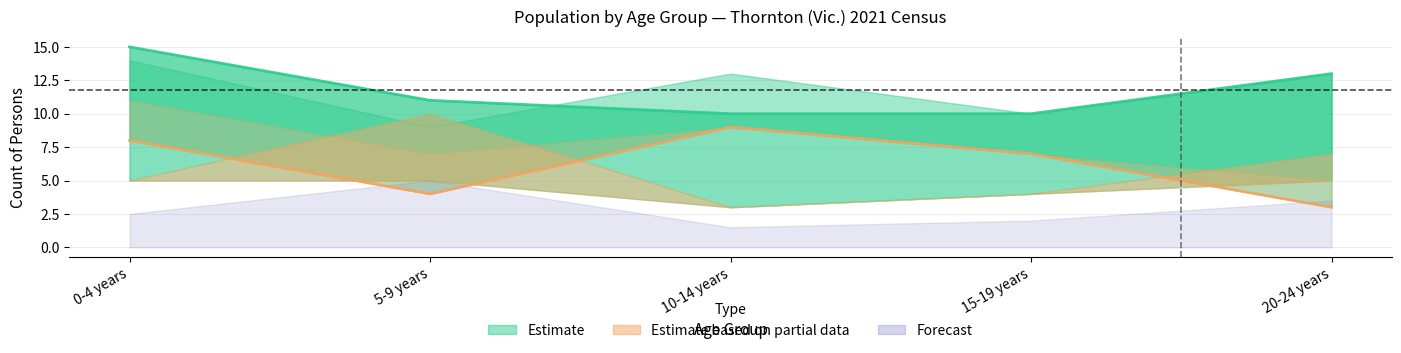

Rank the categories by Total Persons value from highest to lowest.

0-4 years, 10-14 years, 20-24 years, 15-19 years, 5-9 years